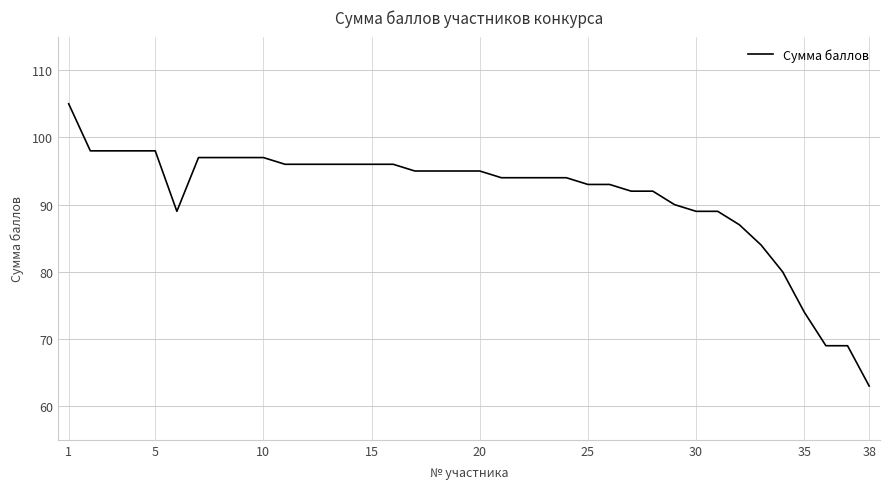

What is the difference between the maximum and minimum values?

42